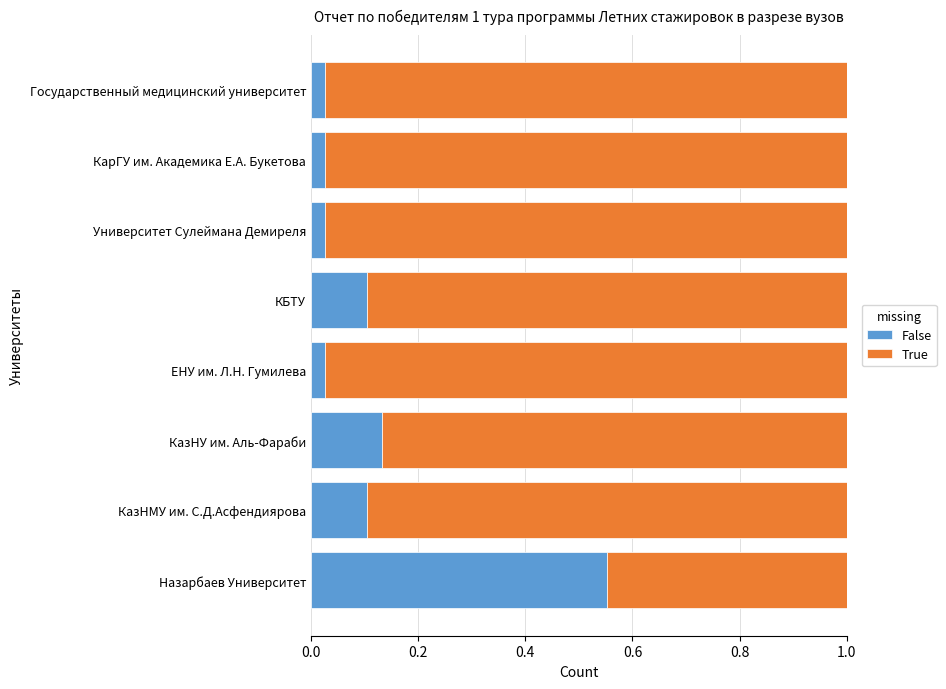

What is the difference between the maximum and minimum values in the False series?

0.5